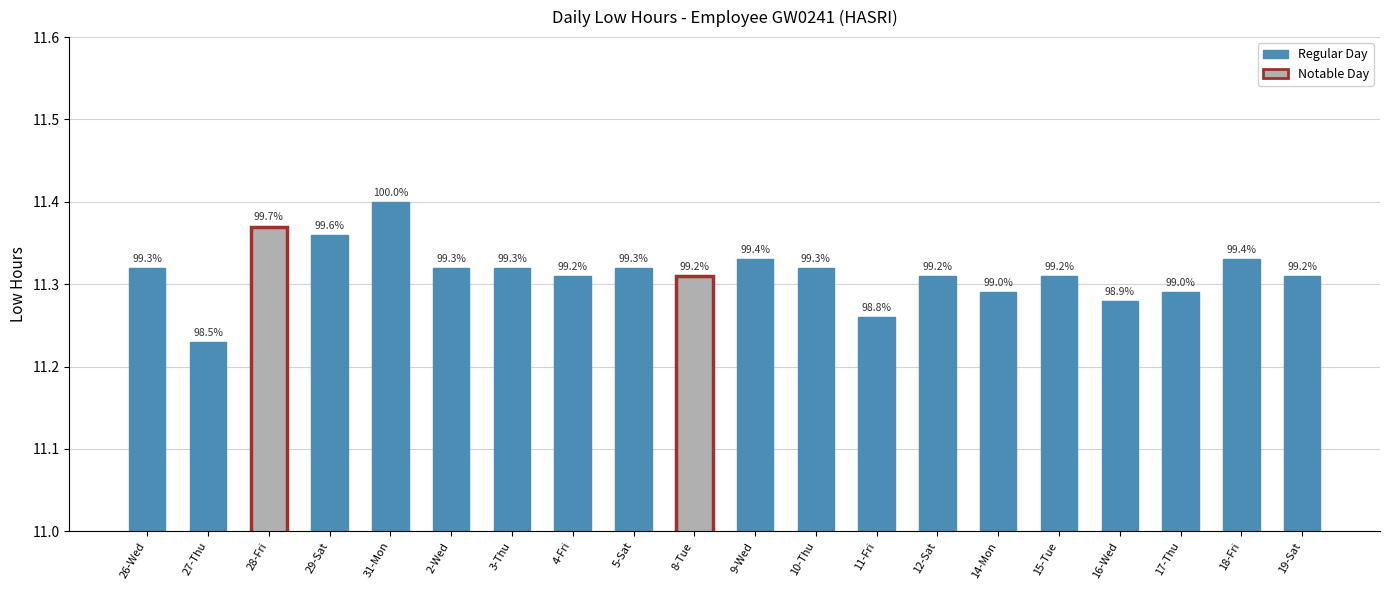

At which label is the value closest to 11?

27-Thu